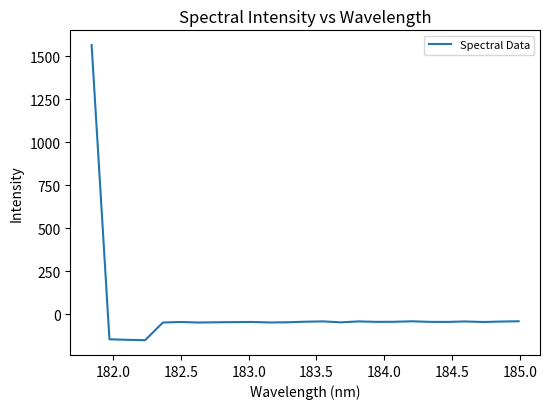

Is this an area chart (filled region under the line)?

No